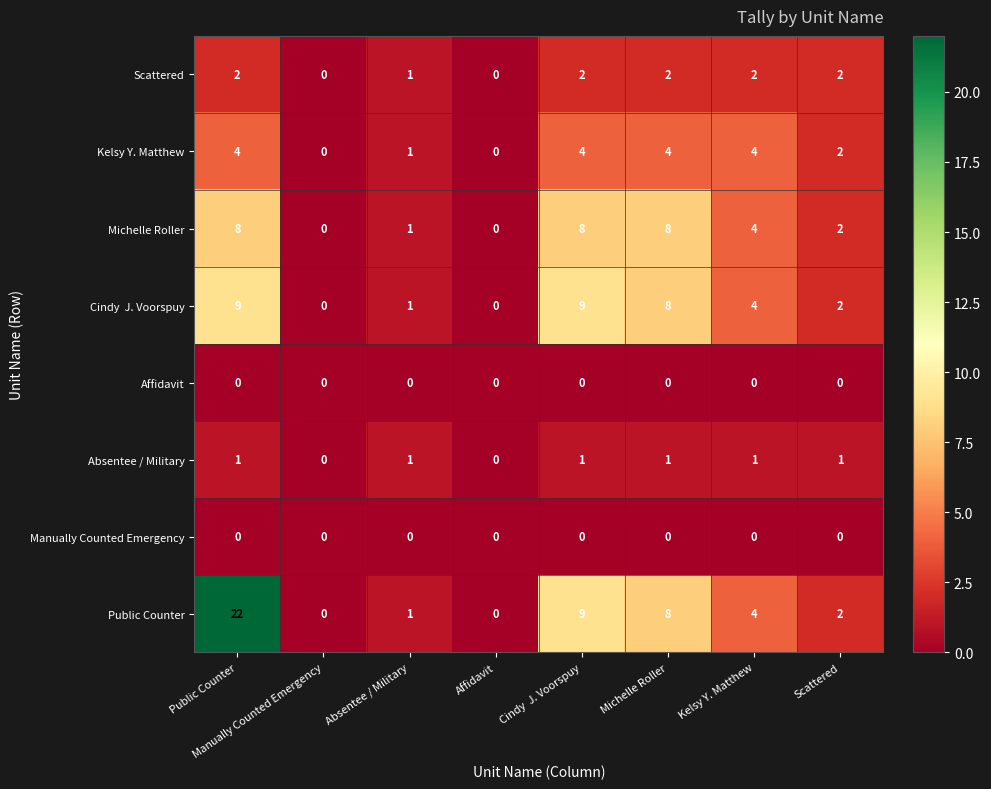

What is the spread (max minus min) of values at Michelle Roller?

8